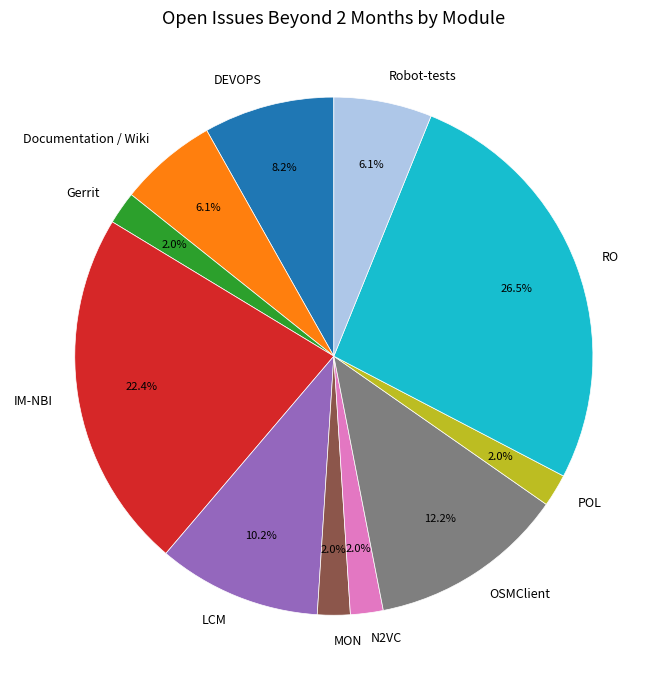

Does RO account for over 50% of the chart?

No